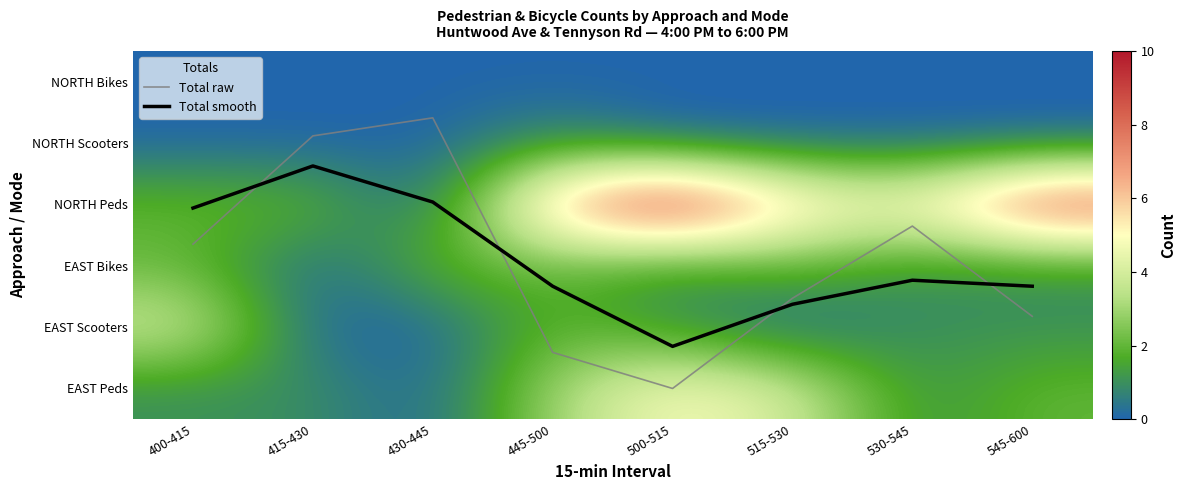

Is the value of EAST Scooters at 415-430 greater than the value of Total smooth at 430-445?

No